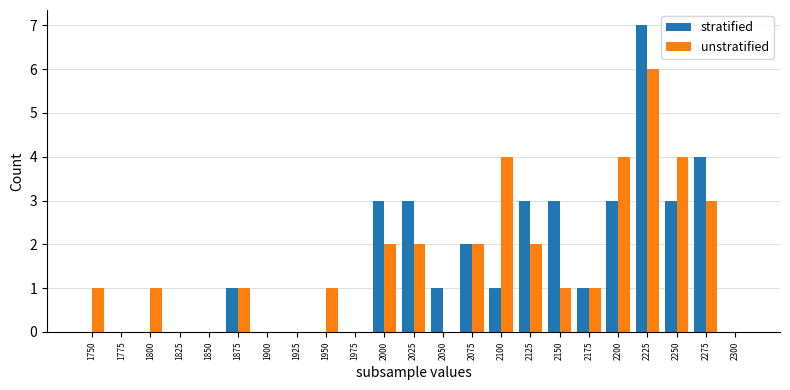

How many distinct data groups are displayed?

2